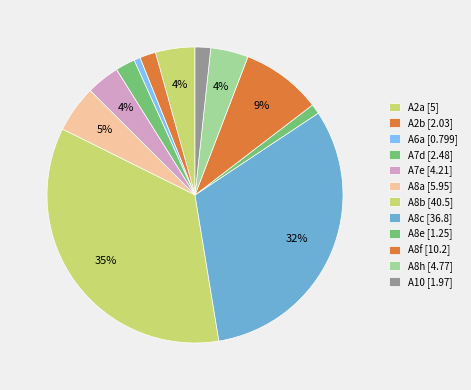

How many slices are in this pie chart?

12